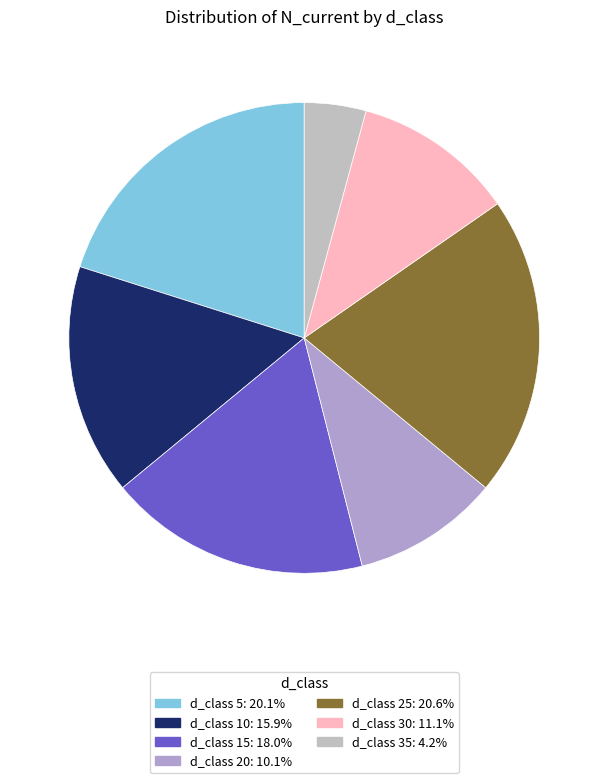

Rank the categories by value from lowest to highest.

35, 20, 30, 10, 15, 5, 25